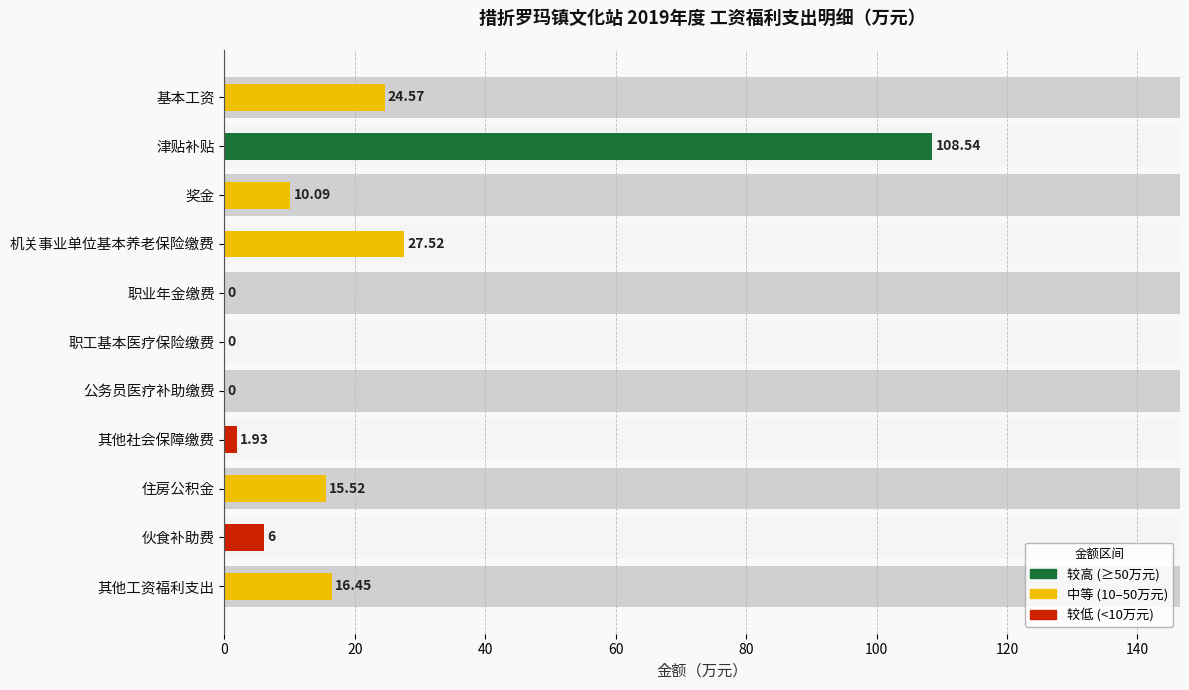

How many values are below 10?

5